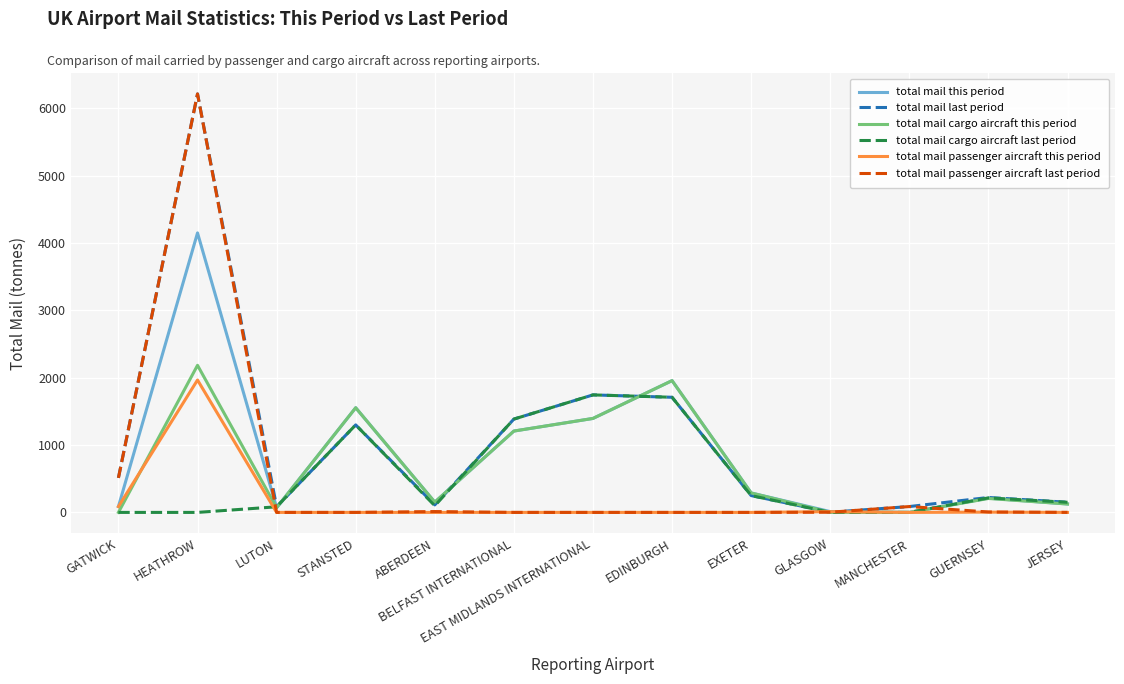

What are all the series names shown in the legend?

total mail this period, total mail last period, total mail cargo aircraft this period, total mail cargo aircraft last period, total mail passenger aircraft this period, total mail passenger aircraft last period